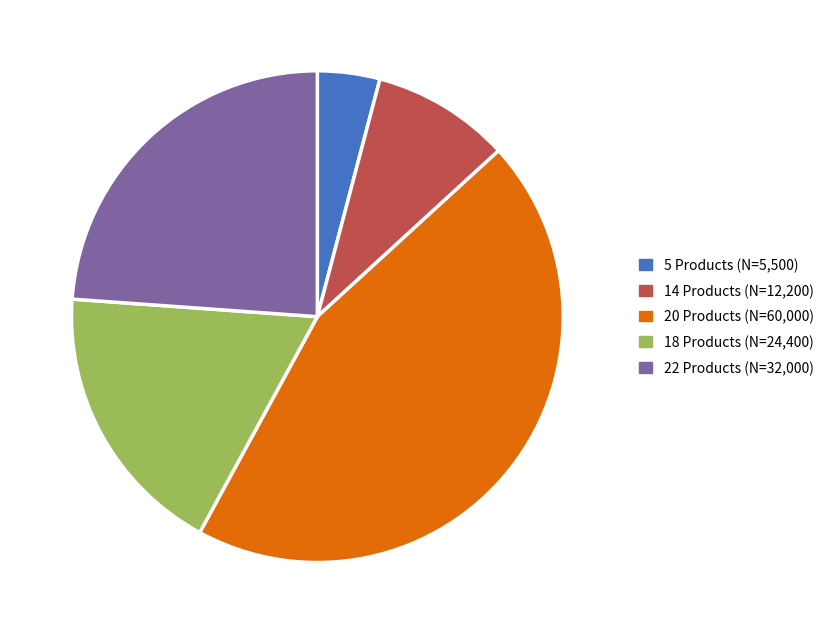

What is the ratio of the value at 22 Products to the value at 5 Products?

5.8